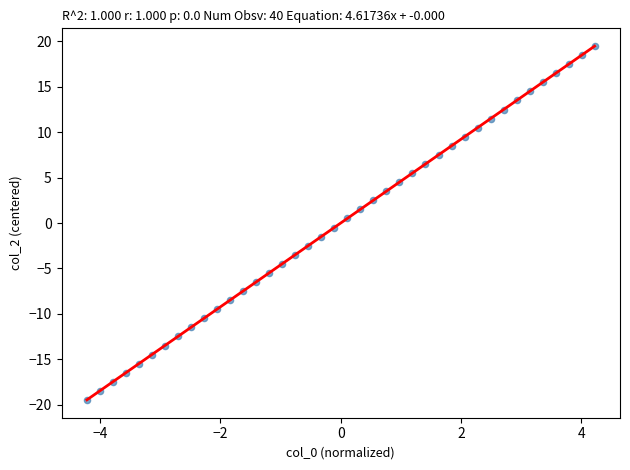

What is the range of Y values (max minus min)?

39.0